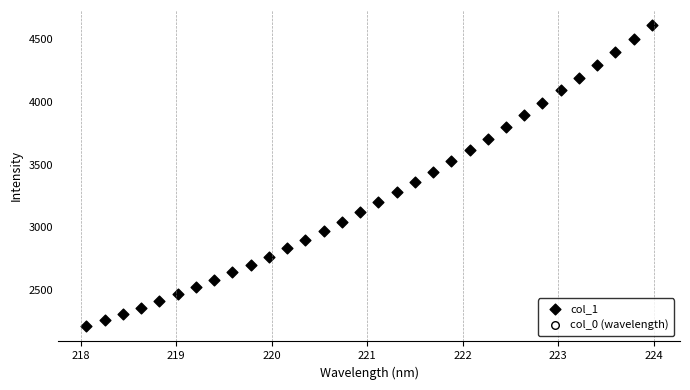

What is the range of X values (max minus min)?

5.9